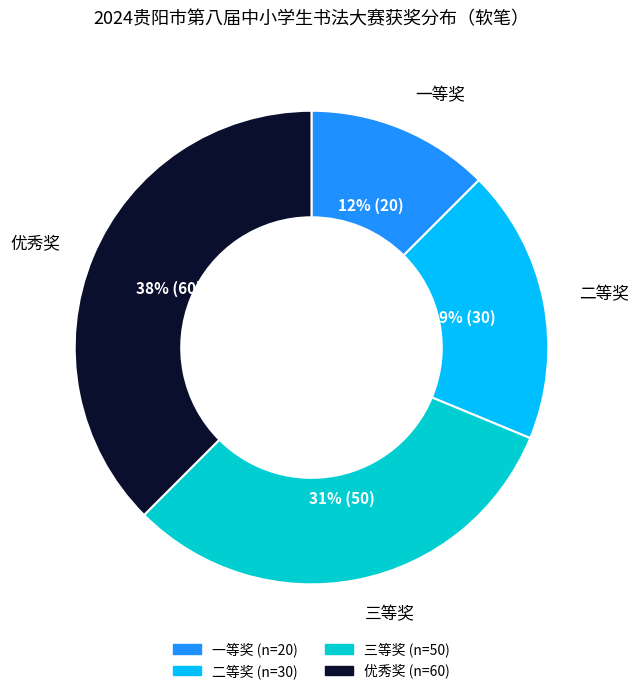

Does 优秀奖 account for over 50% of the chart?

No